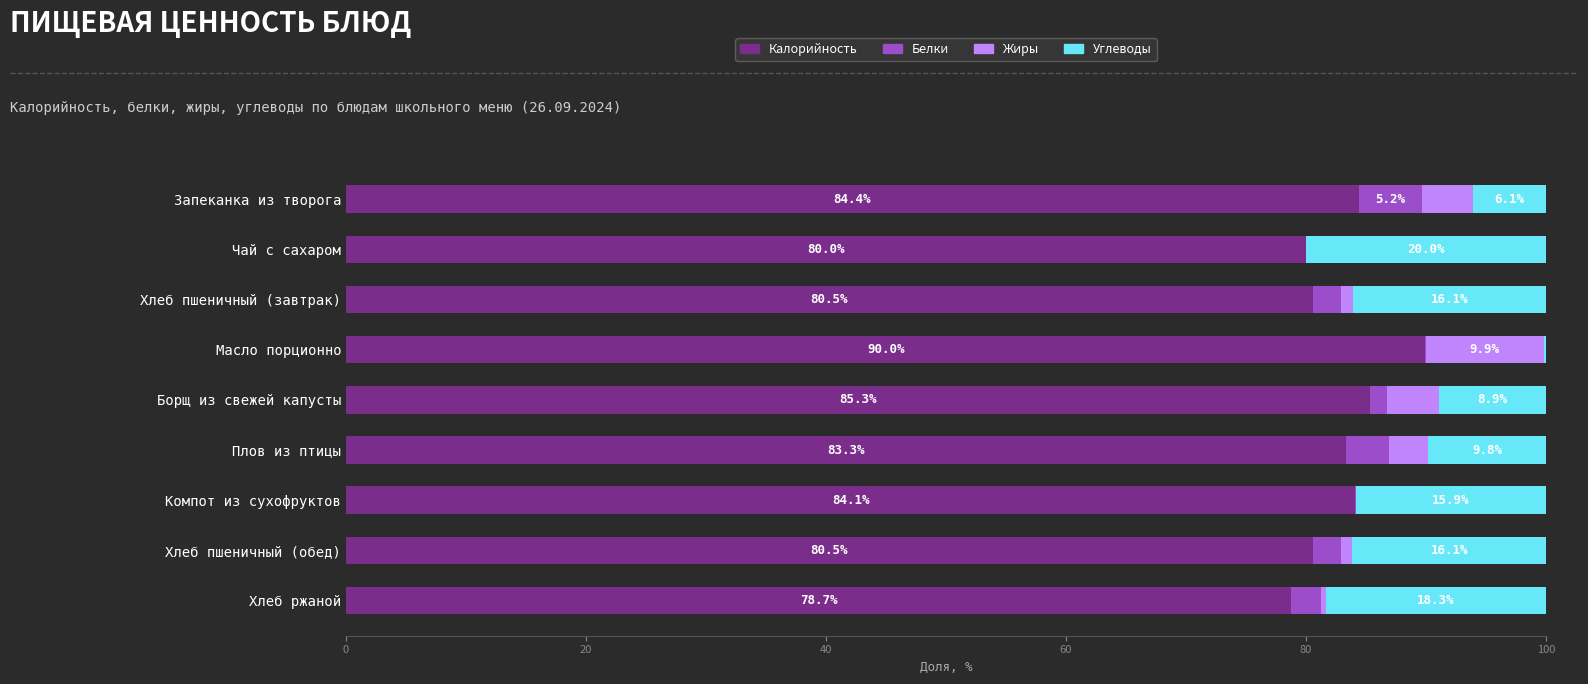

Where is Калорийность nearest to the value 84?

Компот из сухофруктов